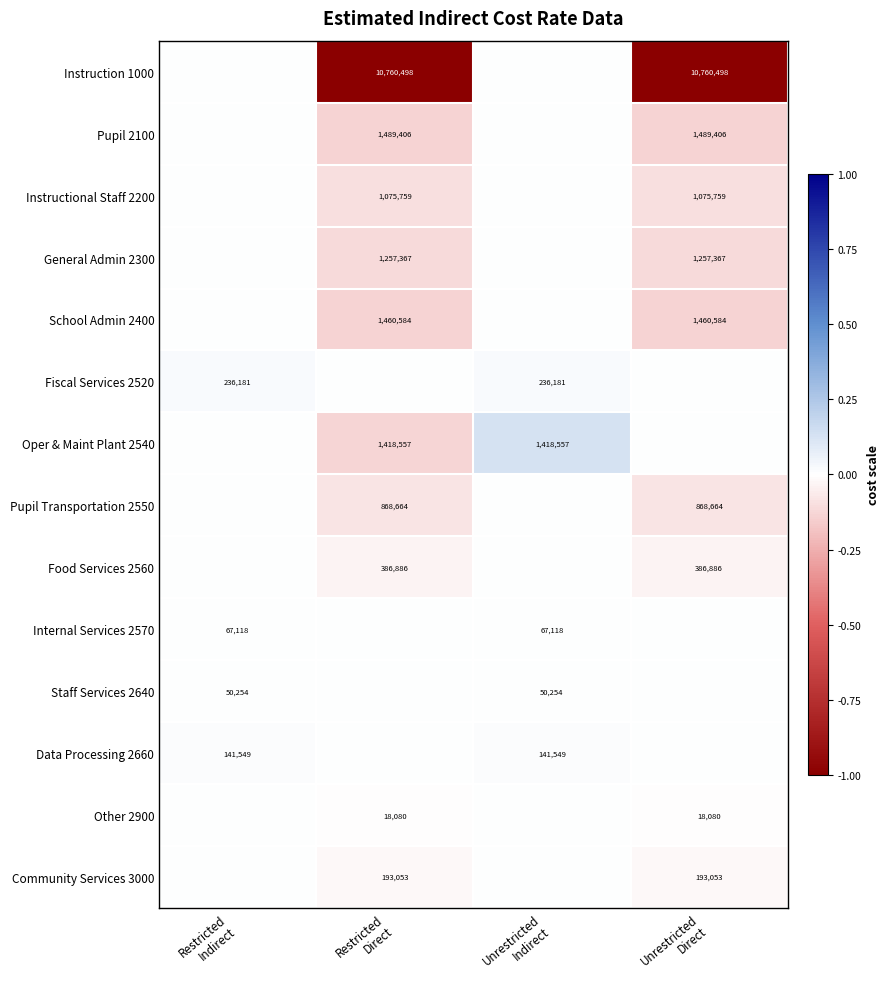

Which series has the widest spread of values?

Instruction 1000